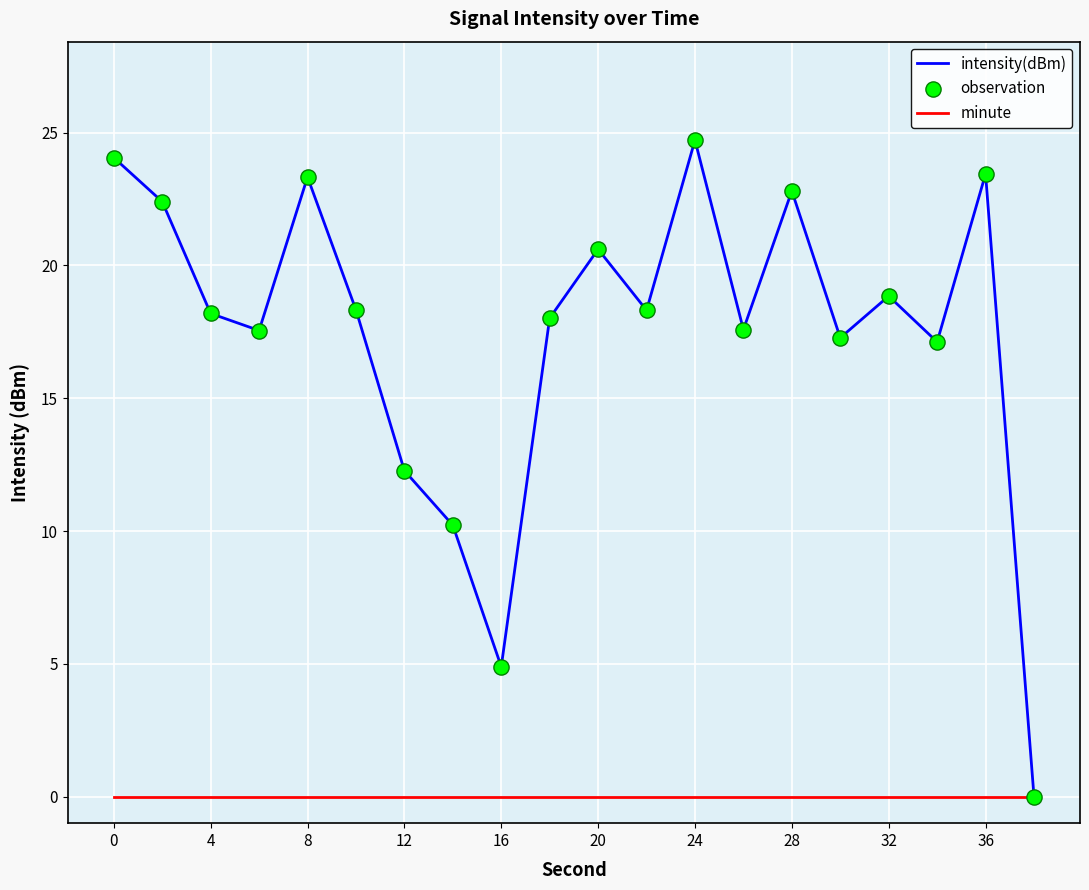

Which series has the largest range (max minus min)?

intensity(dBm)